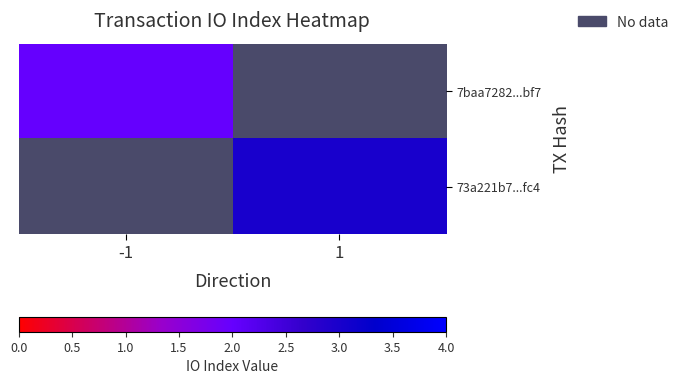

Where is 7baa7282...bf7 nearest to the value 2?

-1